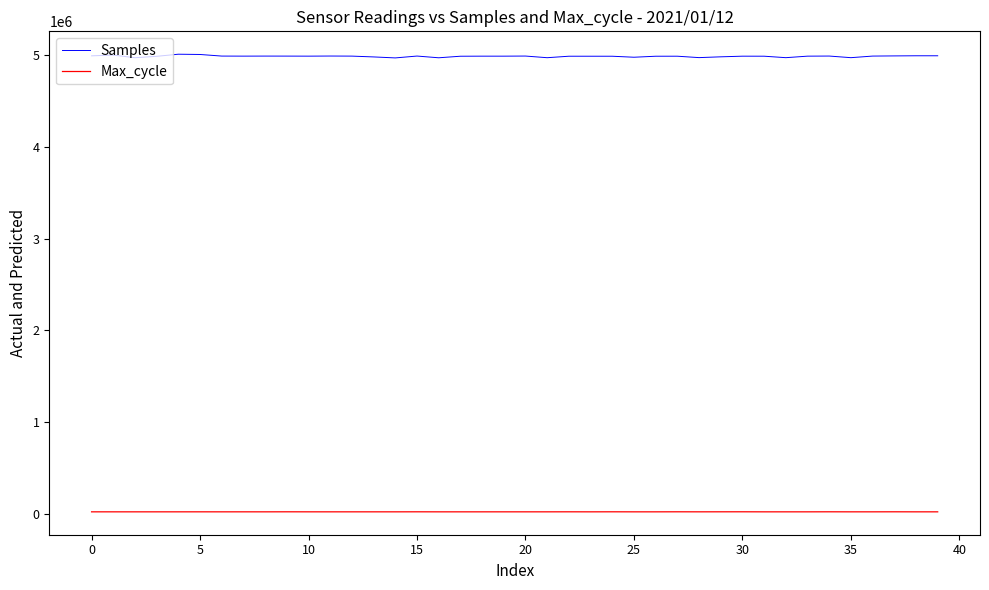

Rank the series by their maximum value, from highest to lowest.

Samples, Max_cycle